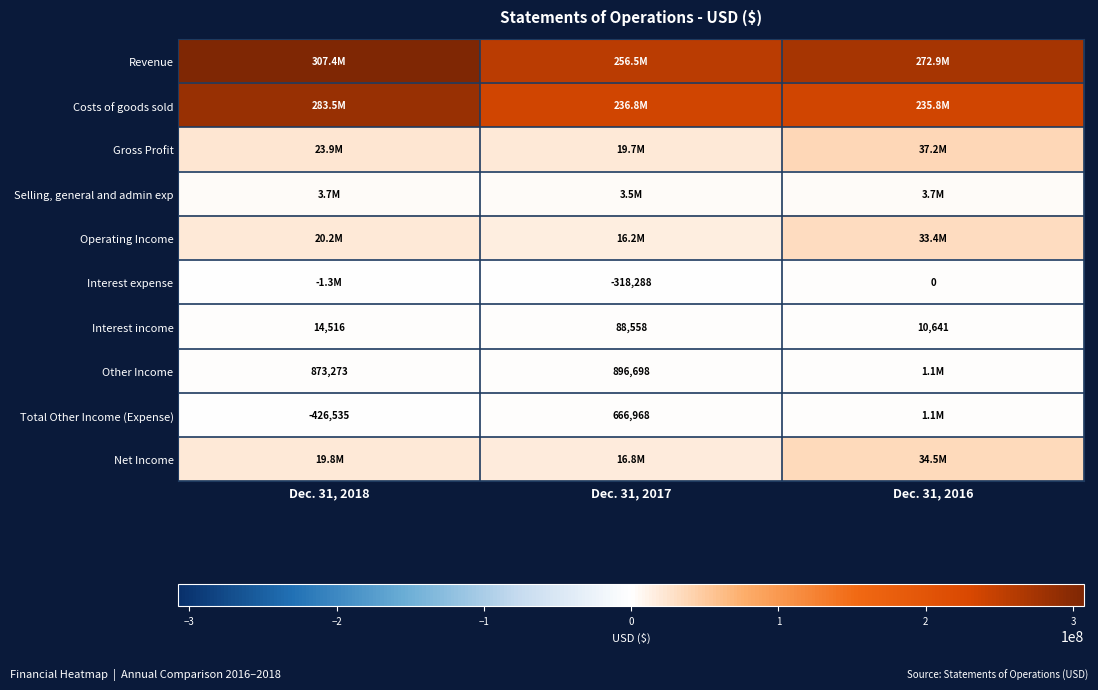

Which category has the highest value across all series?

Dec. 31, 2018